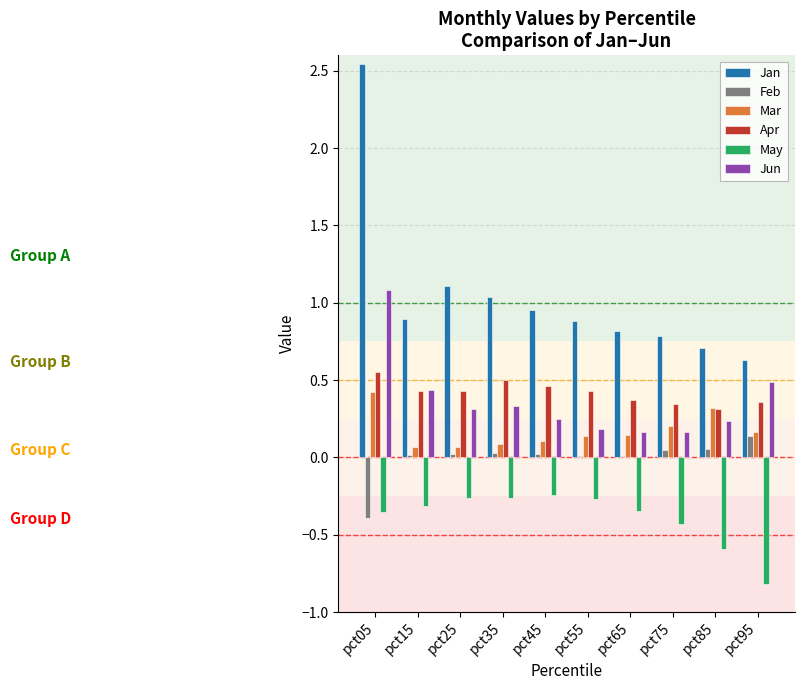

At which category is the sum across all series the highest?

pct05